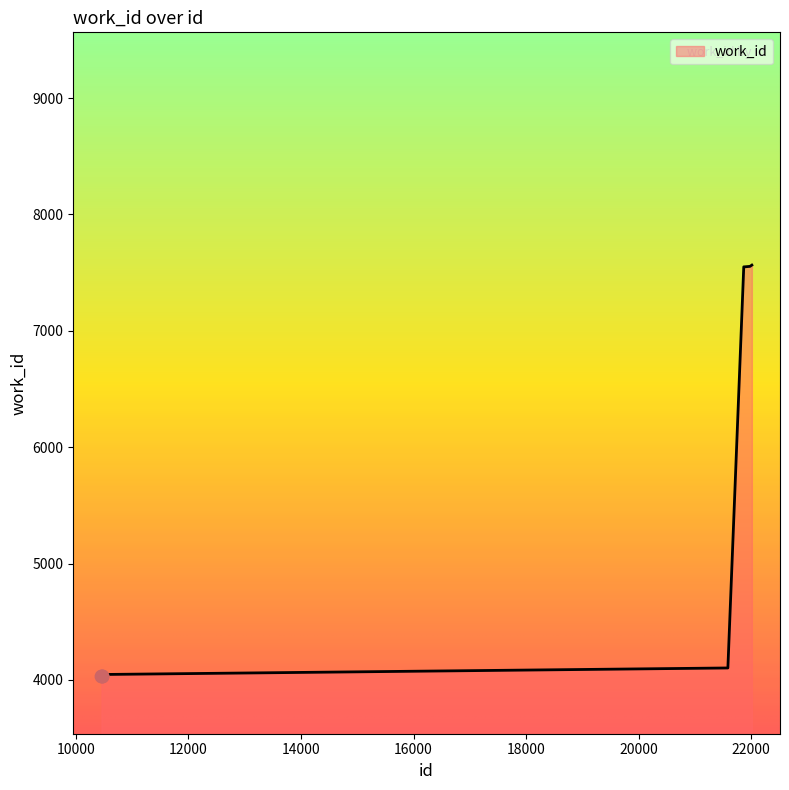

What is the difference between the maximum and minimum values?

3527